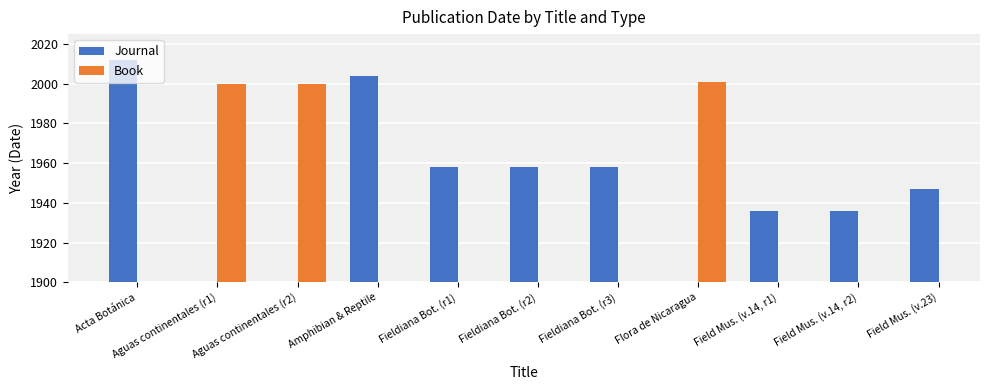

What is the highest value of the Journal series?

2012.0